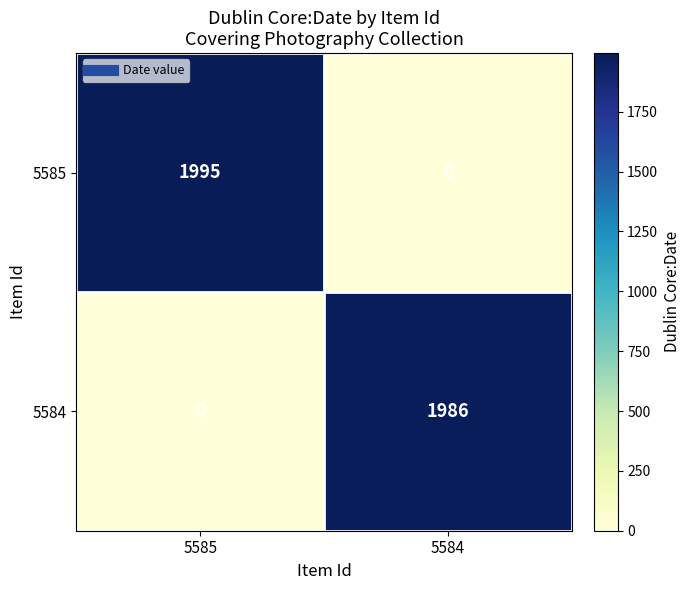

Which series has the largest total across all categories?

5585